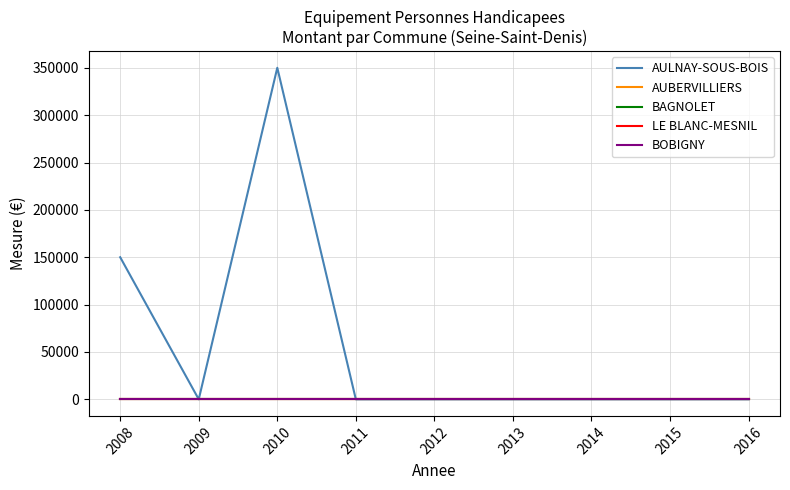

Does the chart display data point markers on the line(s)?

No